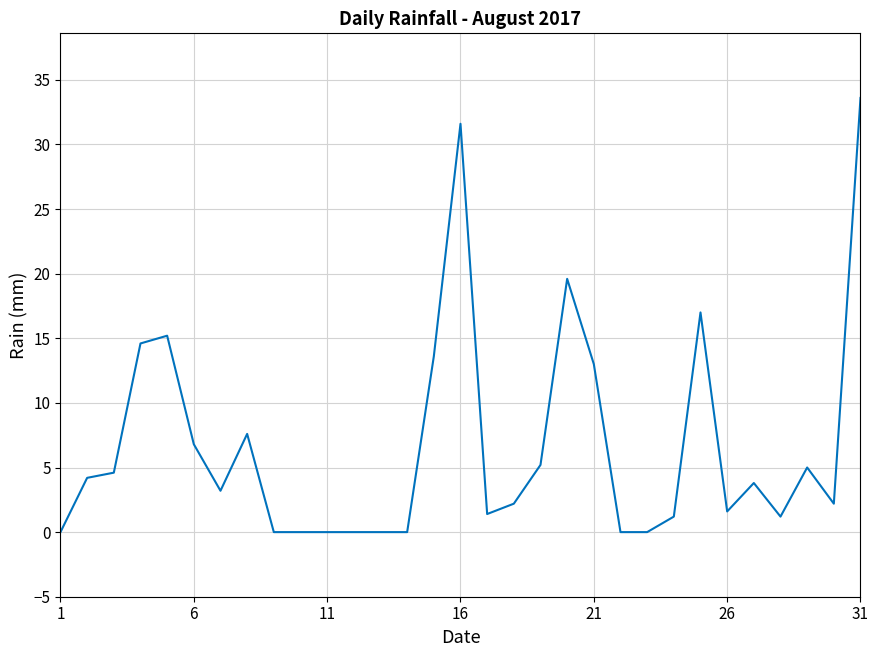

What is the greatest value displayed?

33.6